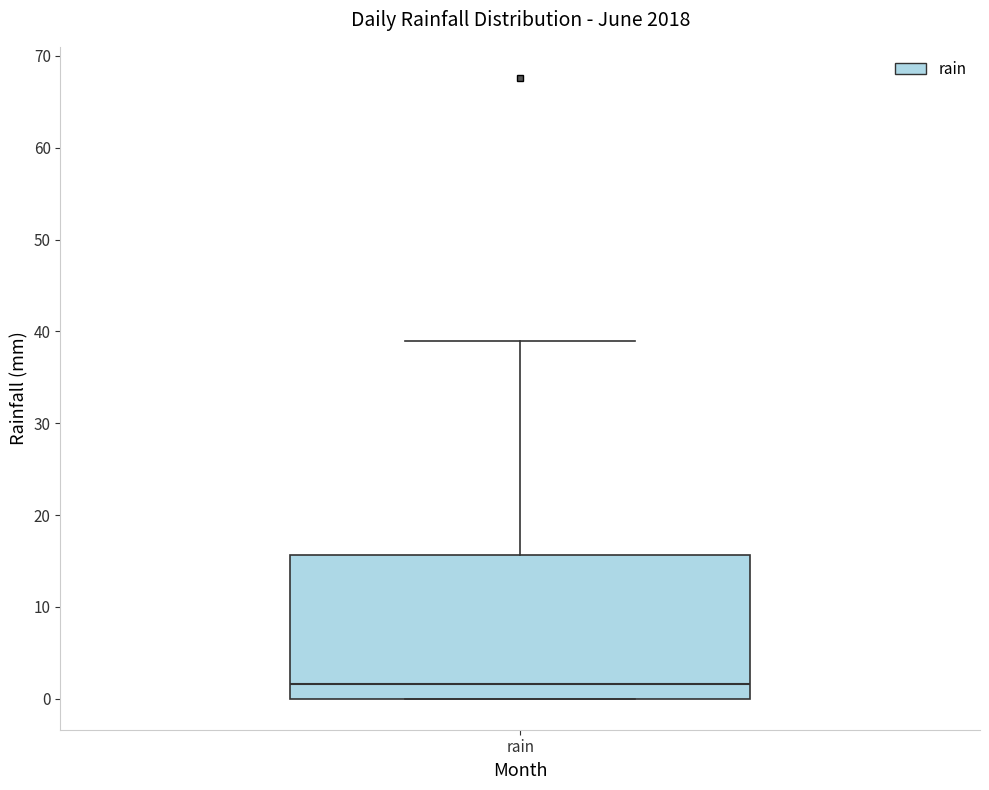

Where is the upper edge of the box for rain on the y-axis? The values are not printed on the chart, so give them approximately, as read against the axis.

16